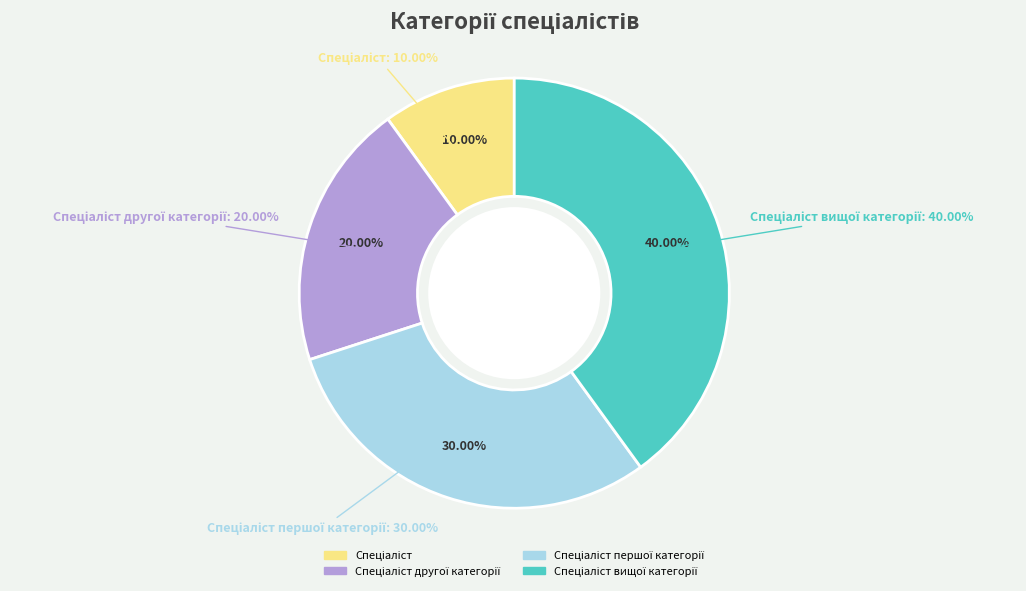

The Спеціаліст першої категорії slice represents 38% of the pie. True or false?

False